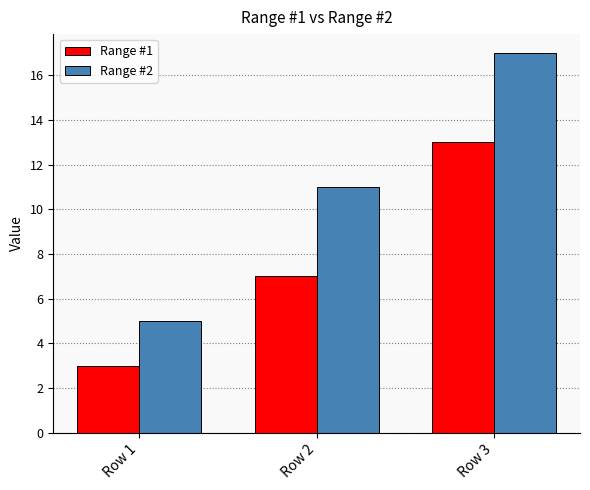

Rank the series by their maximum value, from highest to lowest.

Range #2, Range #1